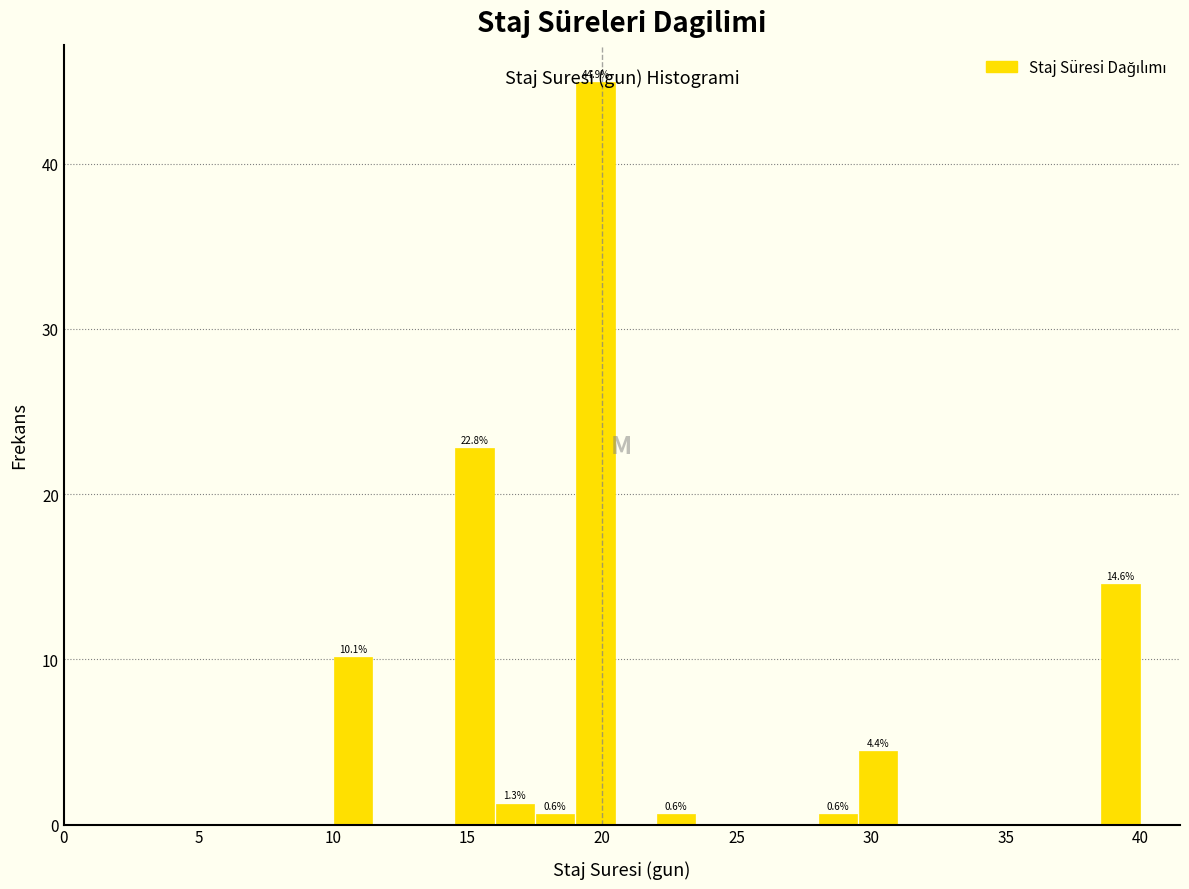

Read against the x-axis, roughly where is the centre of the tallest bar?

20.0